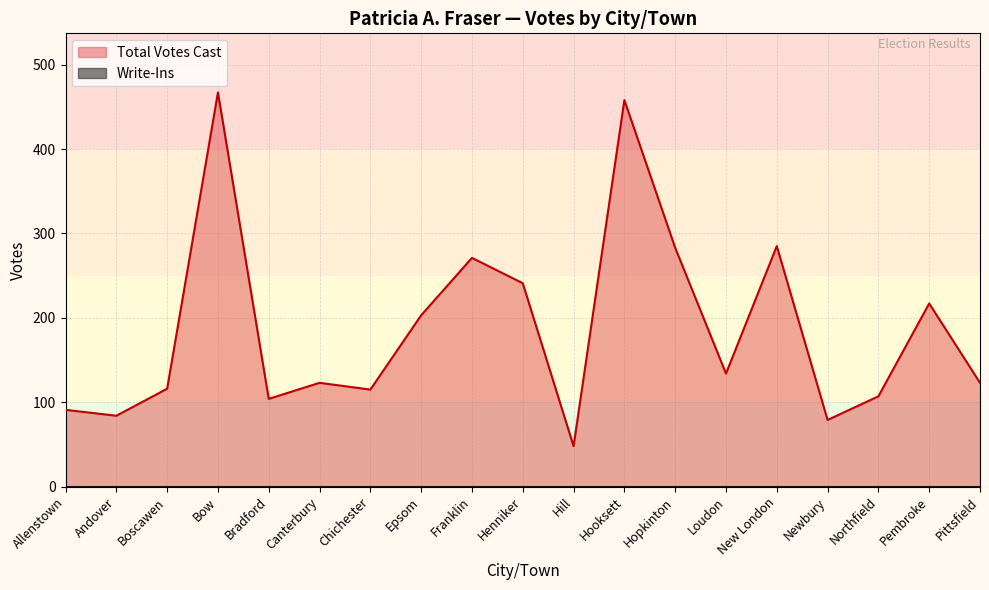

Where is the data nearest to the value 257?

Franklin